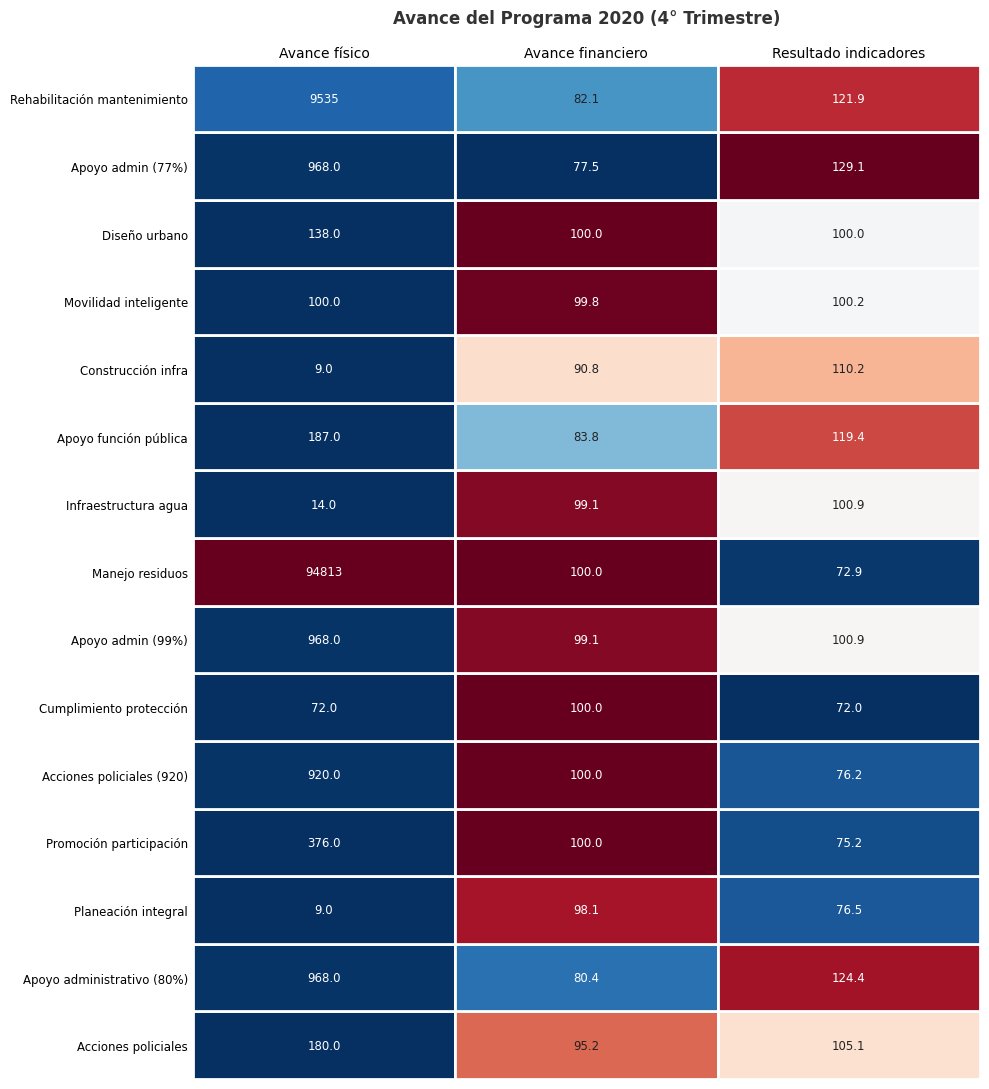

What is the greatest value displayed?

94813.0